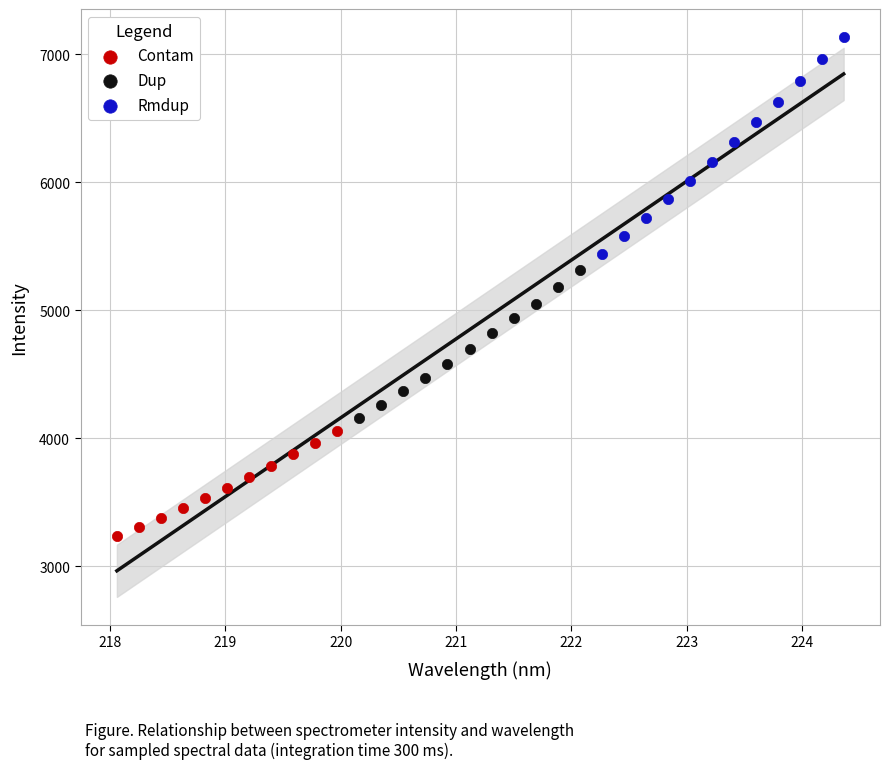

Which series contains the lowest Y value?

Contam